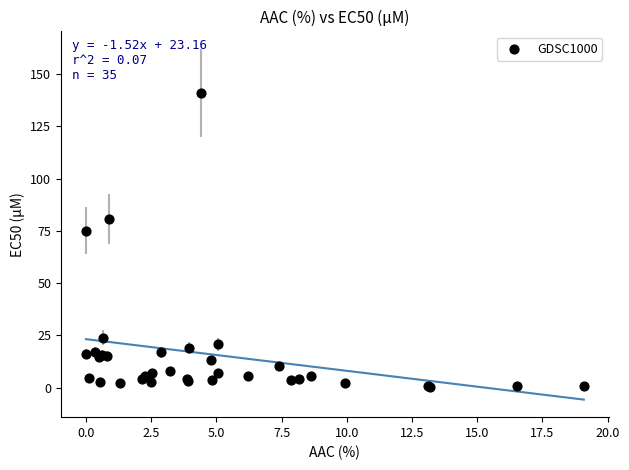

What Y value in the scatter plot is closest to 70?

75.1